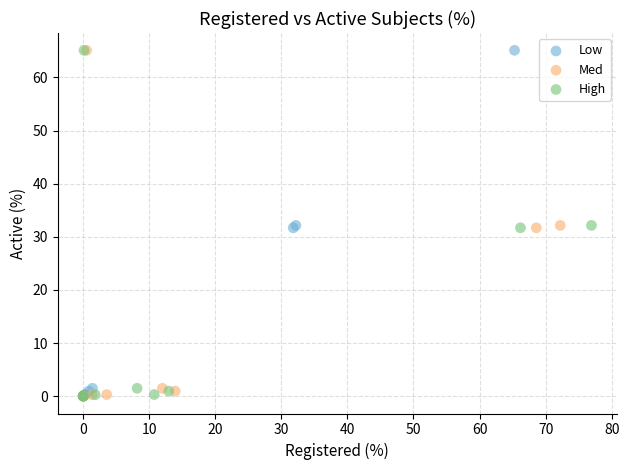

What are all the series names shown in the legend?

Low, Med, High